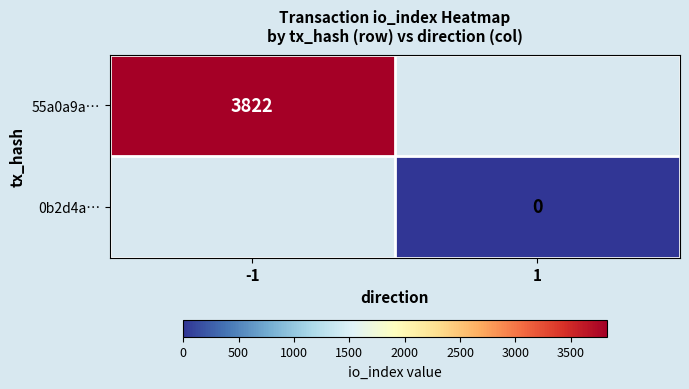

Is the value of 55a0a9a… at -1 greater than the value of 0b2d4a… at 1?

Yes